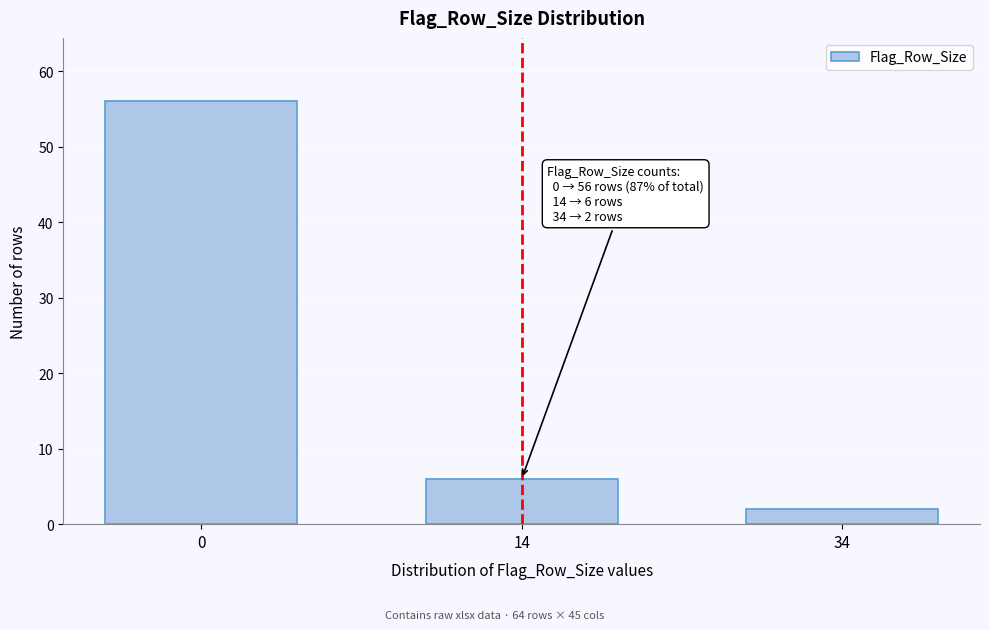

Reading left to right, list all the values displayed in this chart.

0=56	14=6	34=2